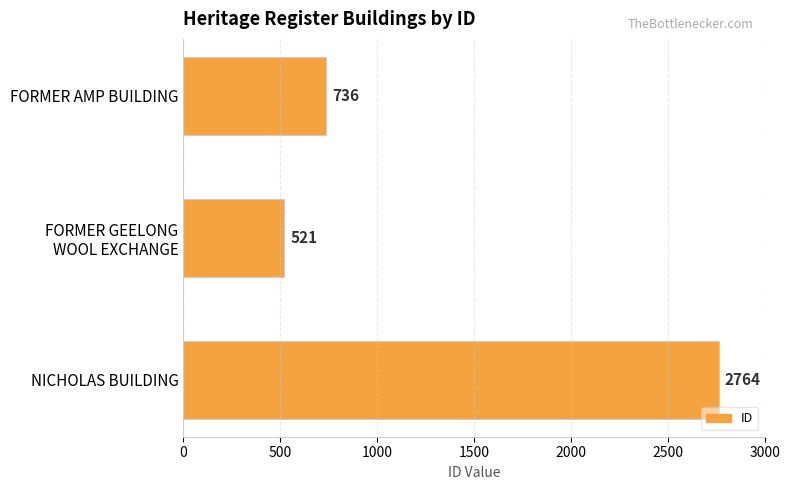

Rank the categories by value from lowest to highest.

FORMER GEELONG
WOOL EXCHANGE, FORMER AMP BUILDING, NICHOLAS BUILDING